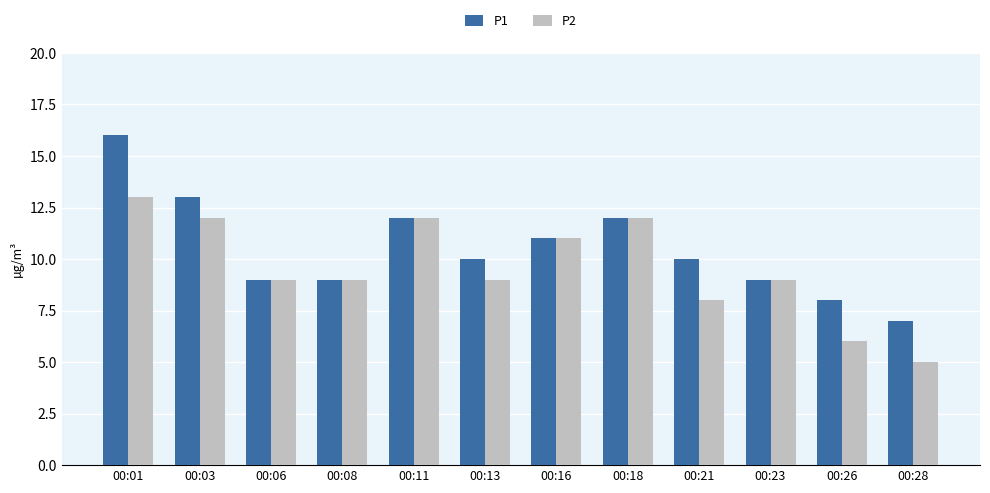

The P2 series shows 6 at 00:01. True or false?

False